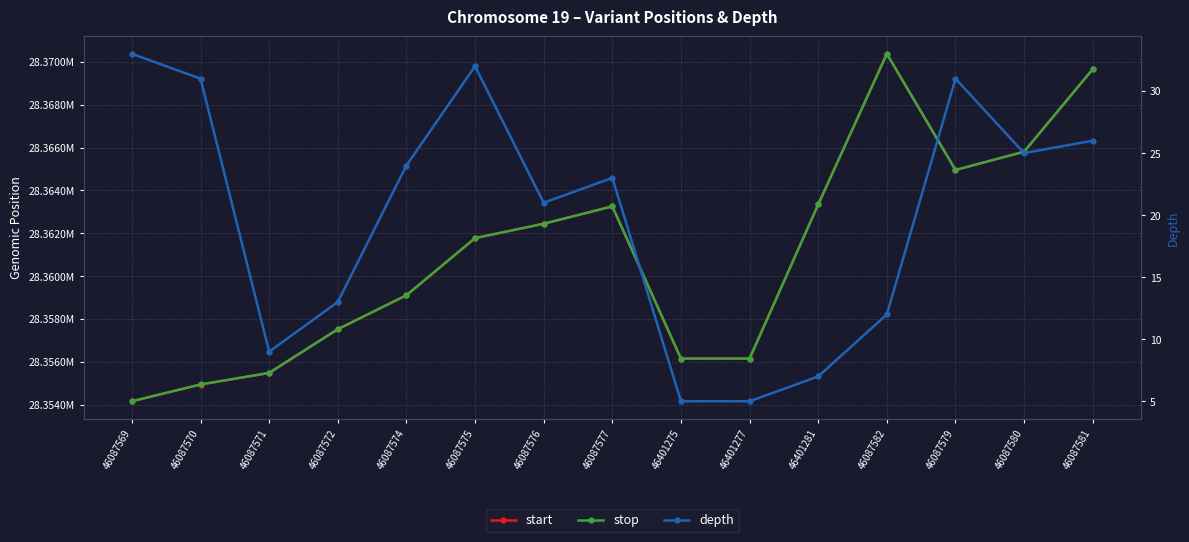

What is the sum of the stop values at 46087572 and 46087579?

56722472